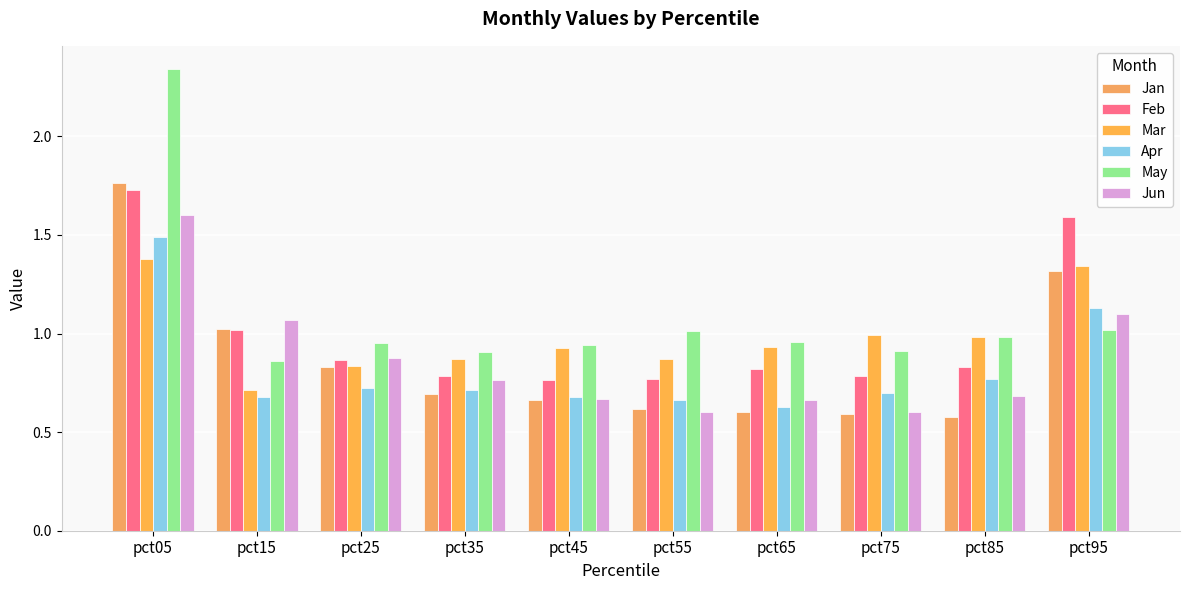

Between pct15 and pct95, which series saw the biggest shift?

Mar